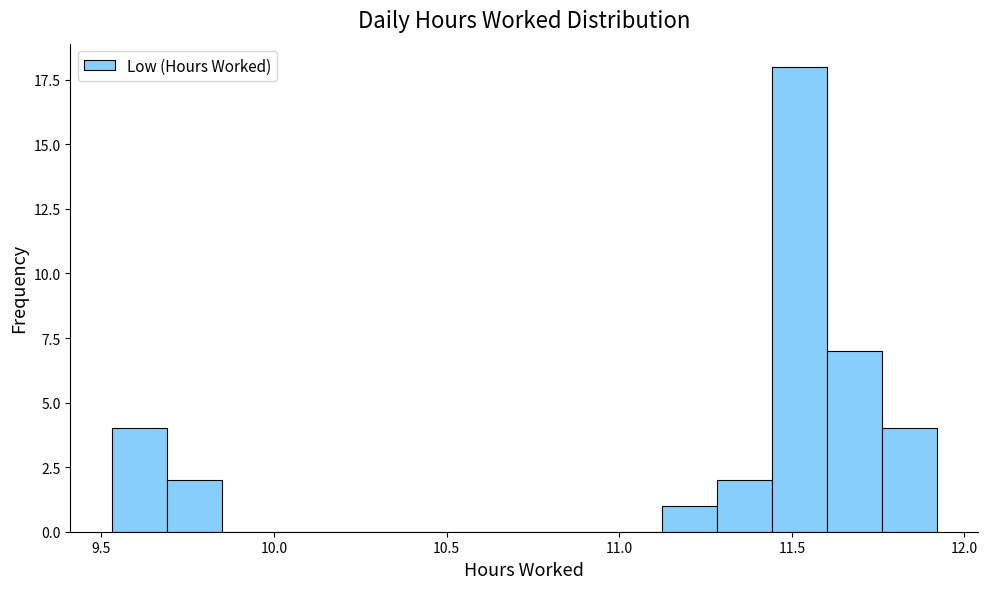

Around what value on the x-axis is the tallest bar? Give the approximate position of its centre, as read against the axis.

11.50